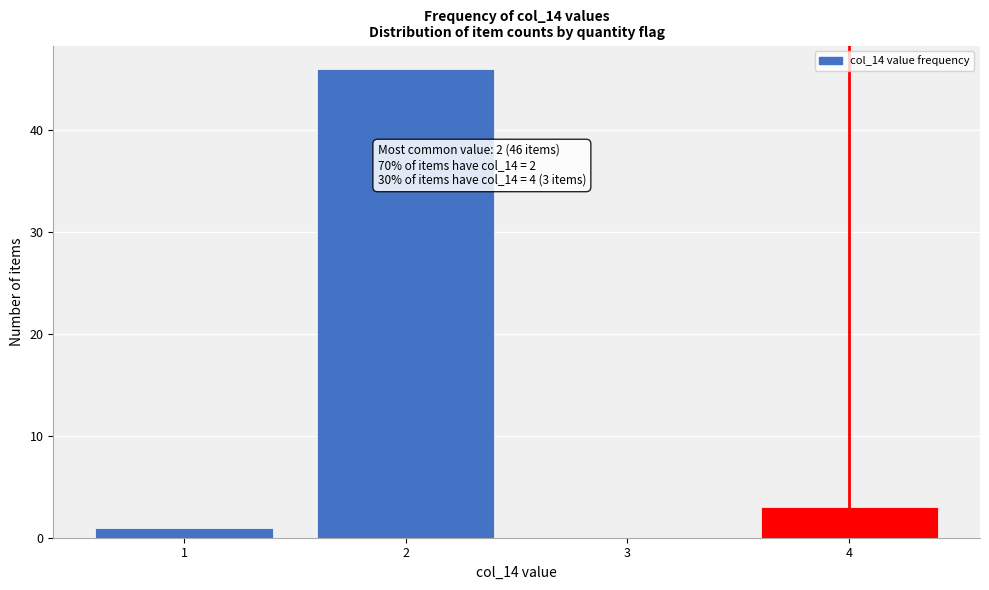

Reading left to right, transcribe all the data shown in this chart.

1=1	2=46	3=0	4=3